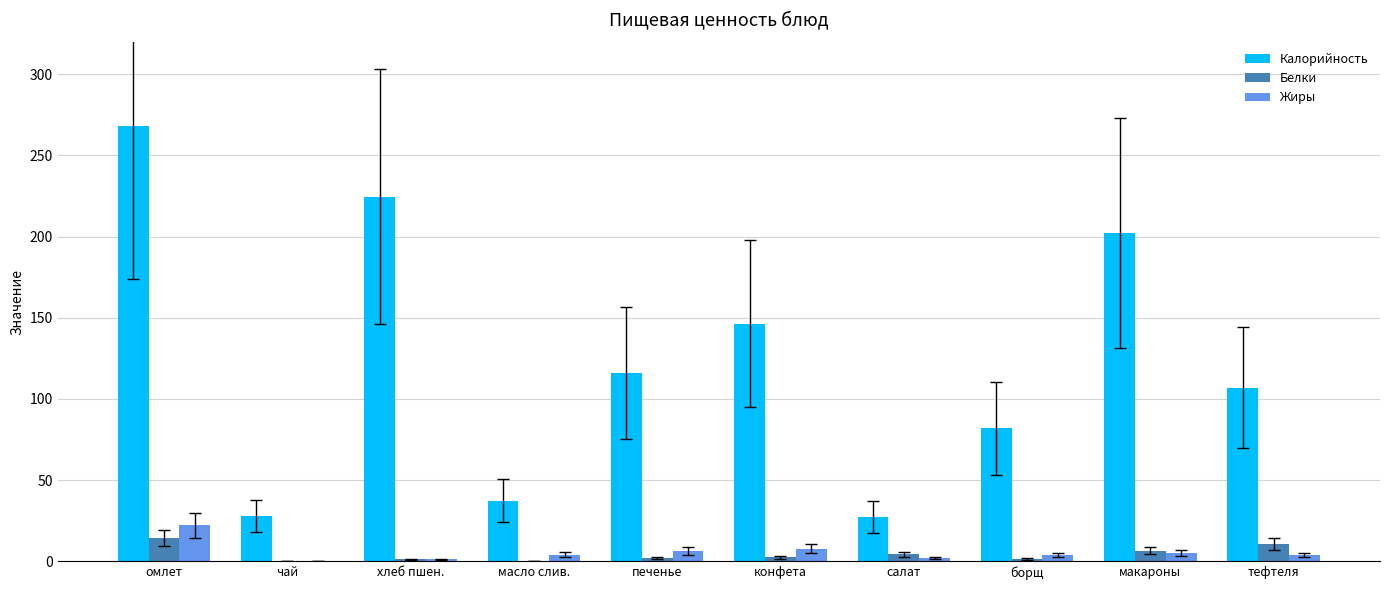

What is the greatest value displayed?

267.9